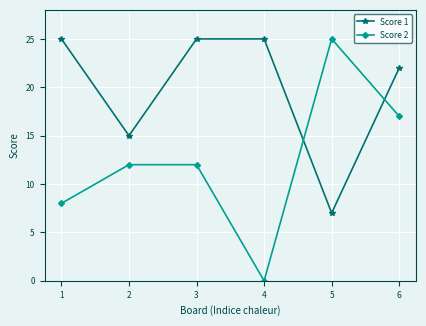

Reading right to left, what are all the values shown in this chart?

Score 1: 22	7	25	25	15	25
Score 2: 17	25	0	12	12	8